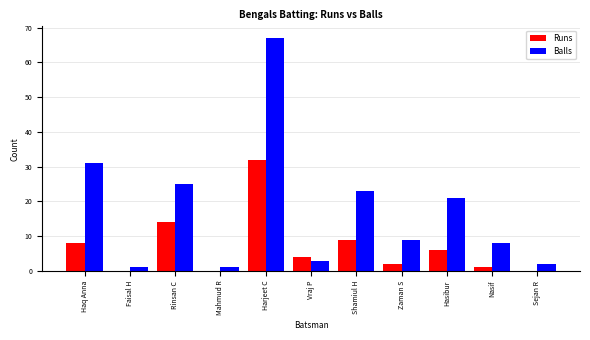

Which series changed the most between Haq Anna and Faisal H?

Balls